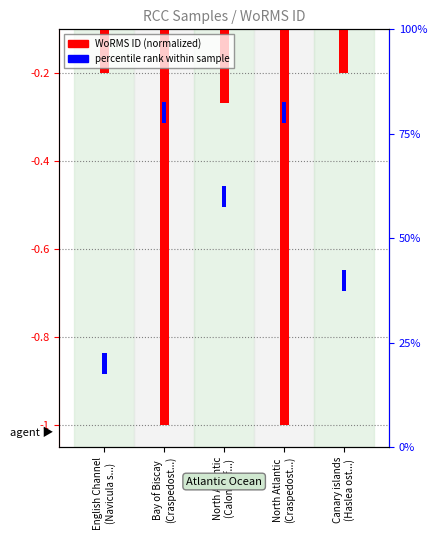

At how many categories does at least one series exceed 3?

5